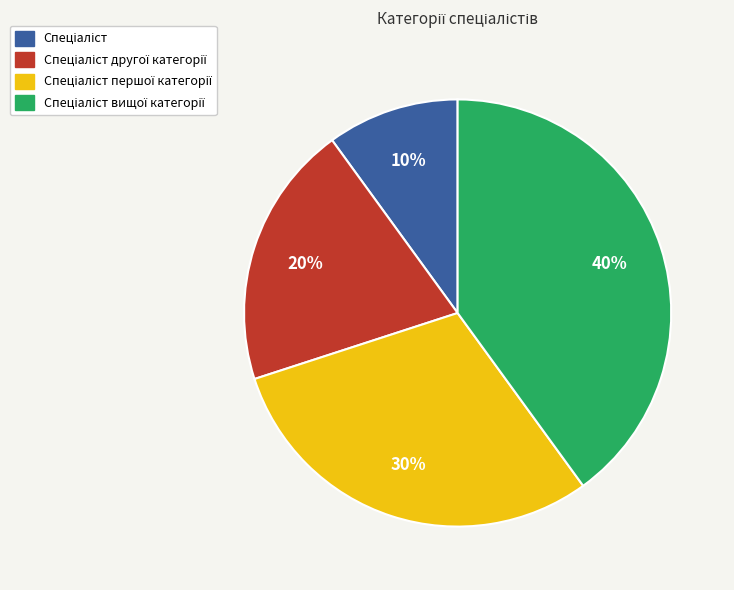

To the nearest percent, what is the difference between the largest and smallest slice percentages?

30%